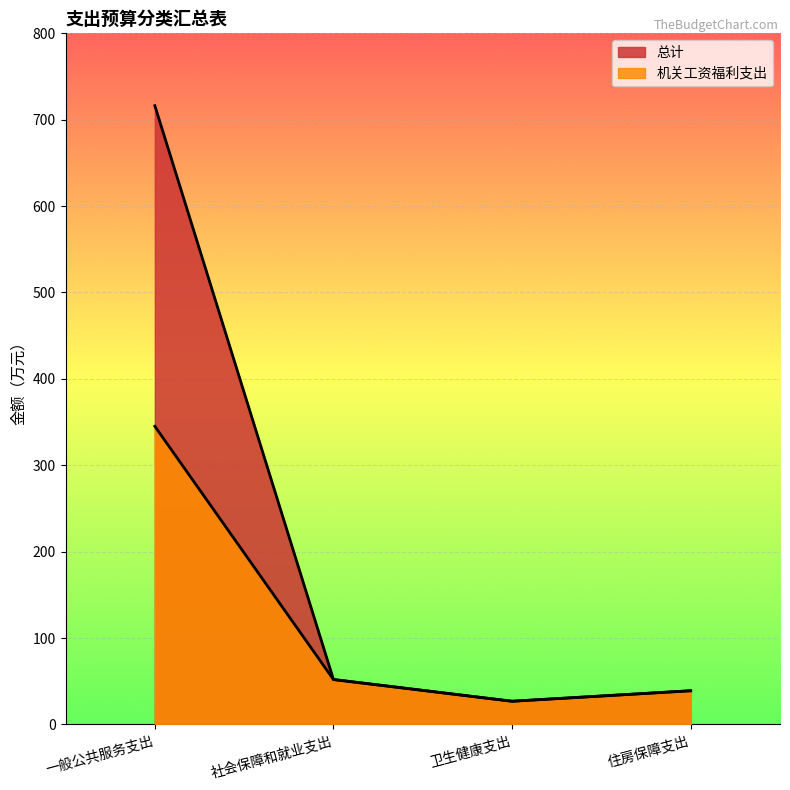

Where is the first local minimum for 机关工资福利支出?

卫生健康支出